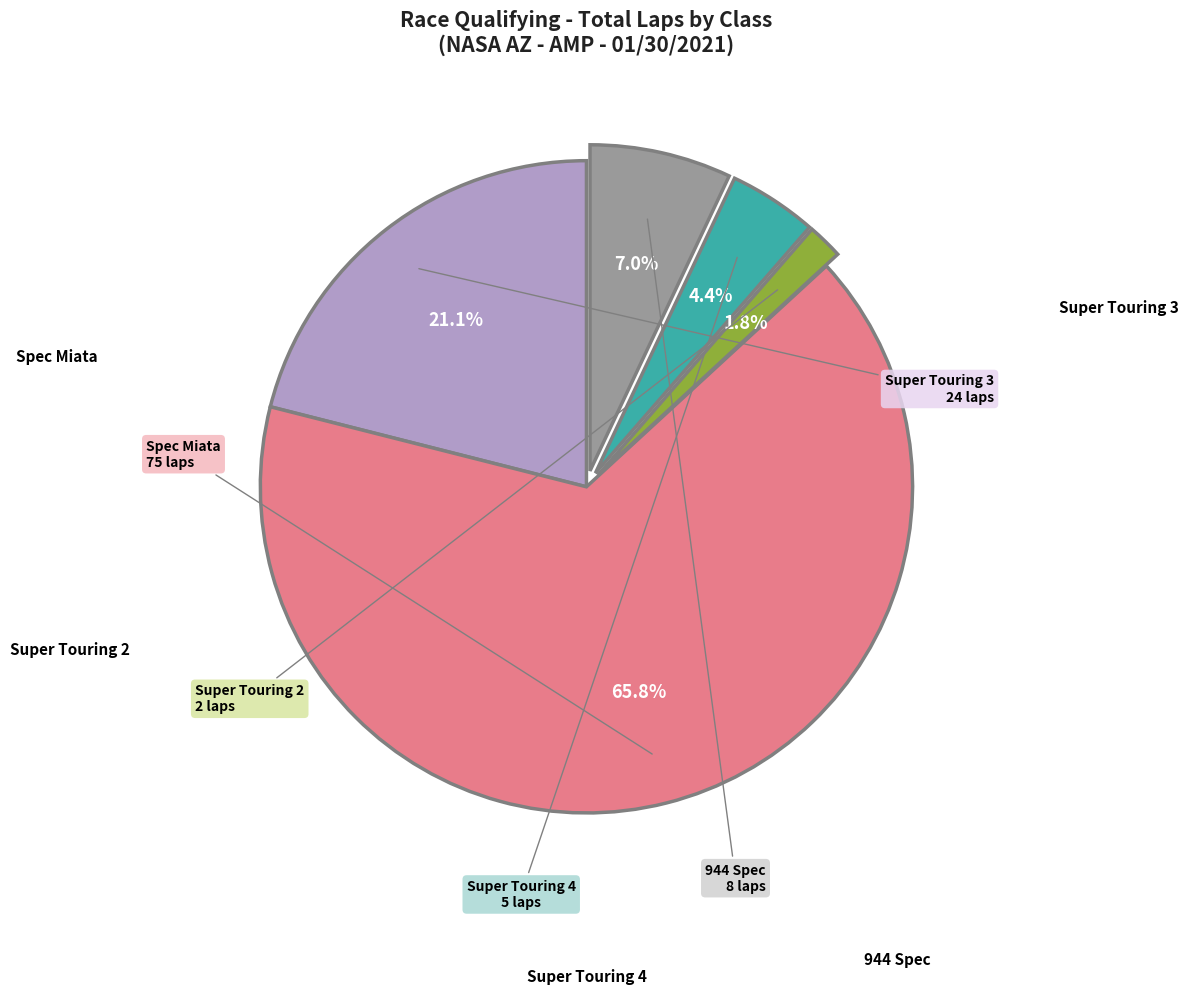

Is there a majority slice in this chart?

Yes